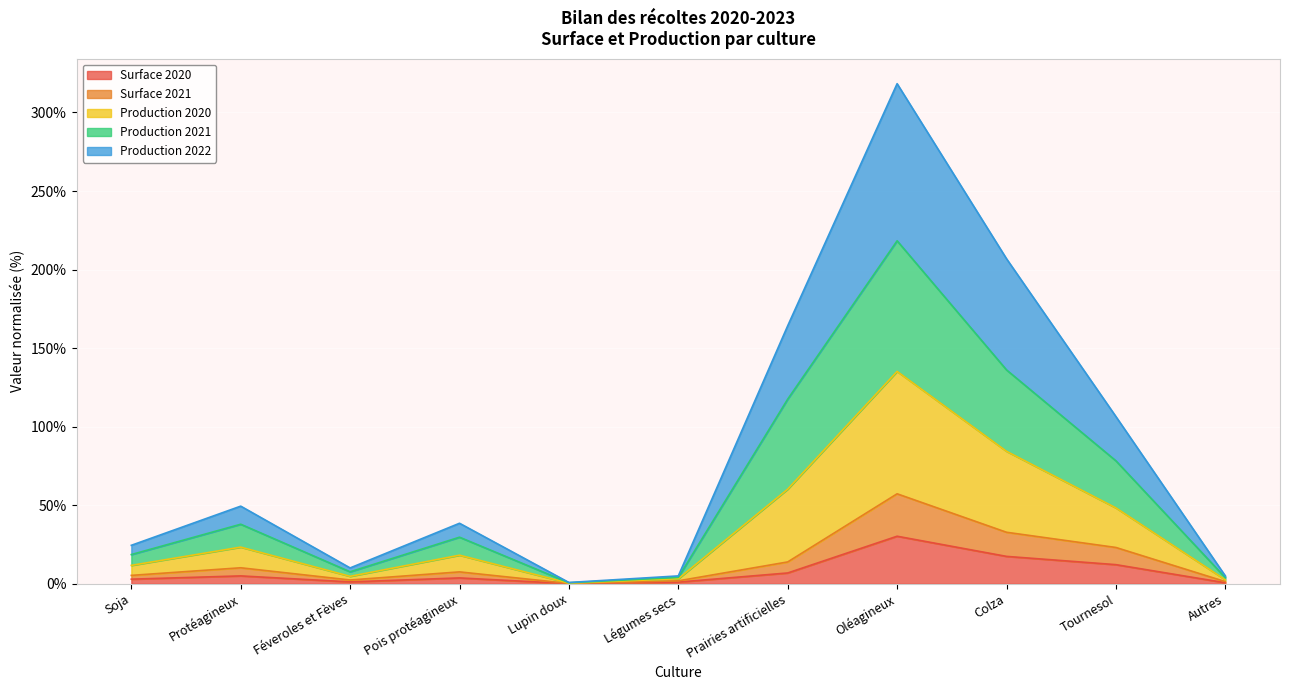

What is the label of the 2nd point from the left?

Protéagineux